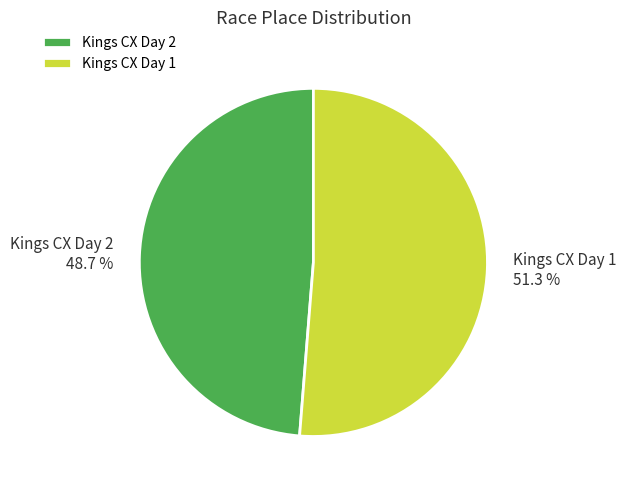

To the nearest percent, what portion does Kings CX Day 1 represent?

51%